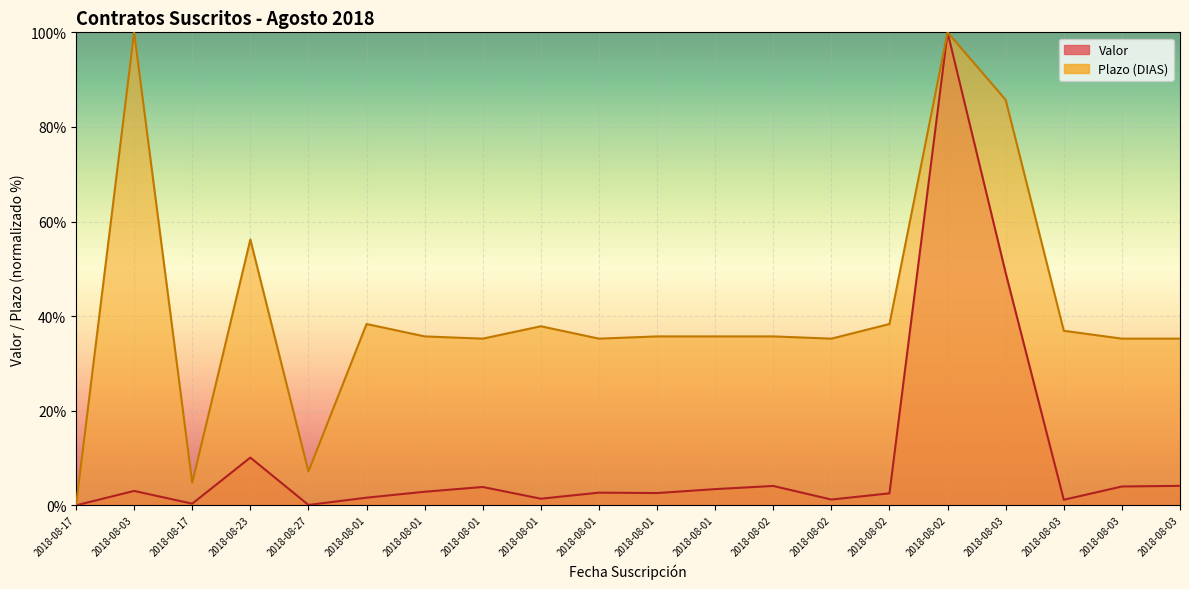

Where is the first local maximum for Valor?

2018-08-03